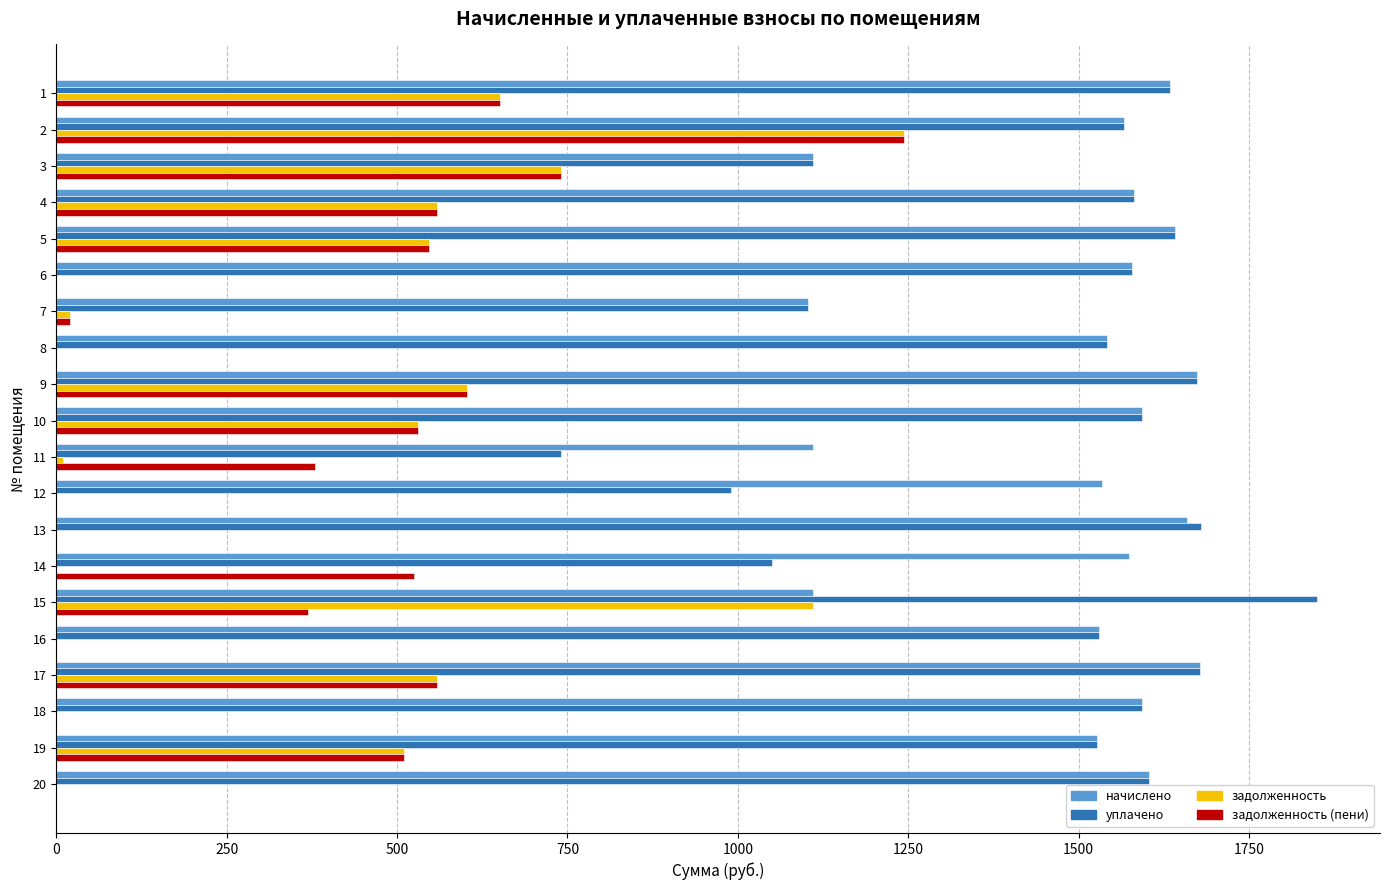

What is the total value across all series at 16?

3060.2